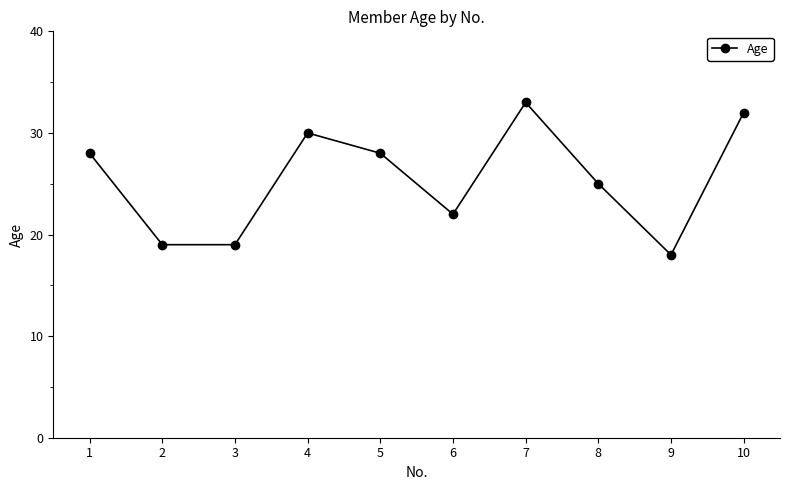

What is the value of the 4th point from the left?

30